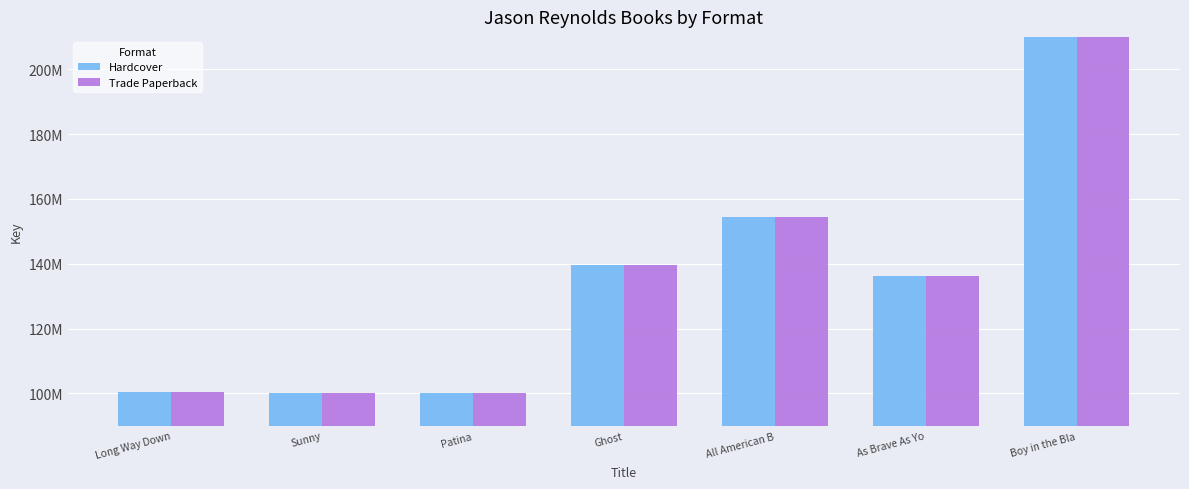

Which has a higher value, Boy in the Bla or Ghost?

Boy in the Bla